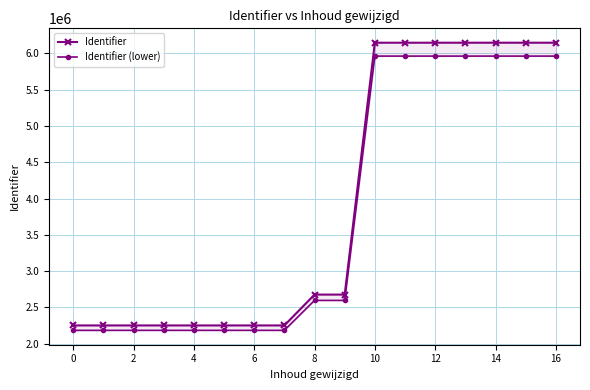

What are all the series names shown in the legend?

Identifier, Identifier (lower)